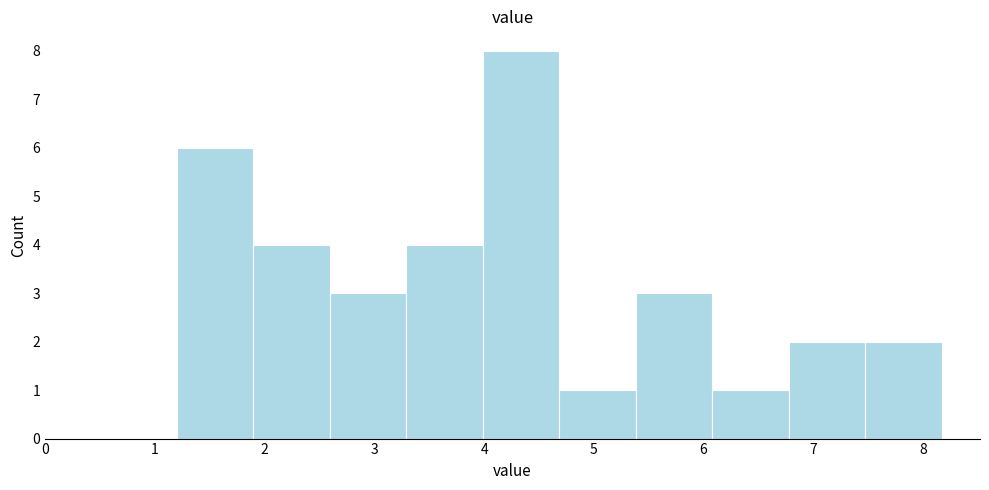

Over which range of the x-axis is the bar tallest?

4.0 to 4.7